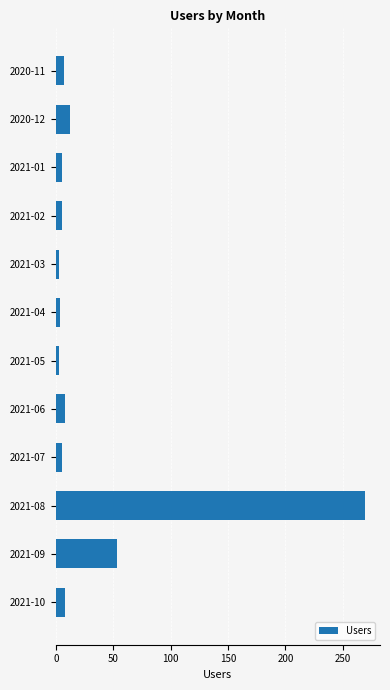

How many bars are there in total?

12